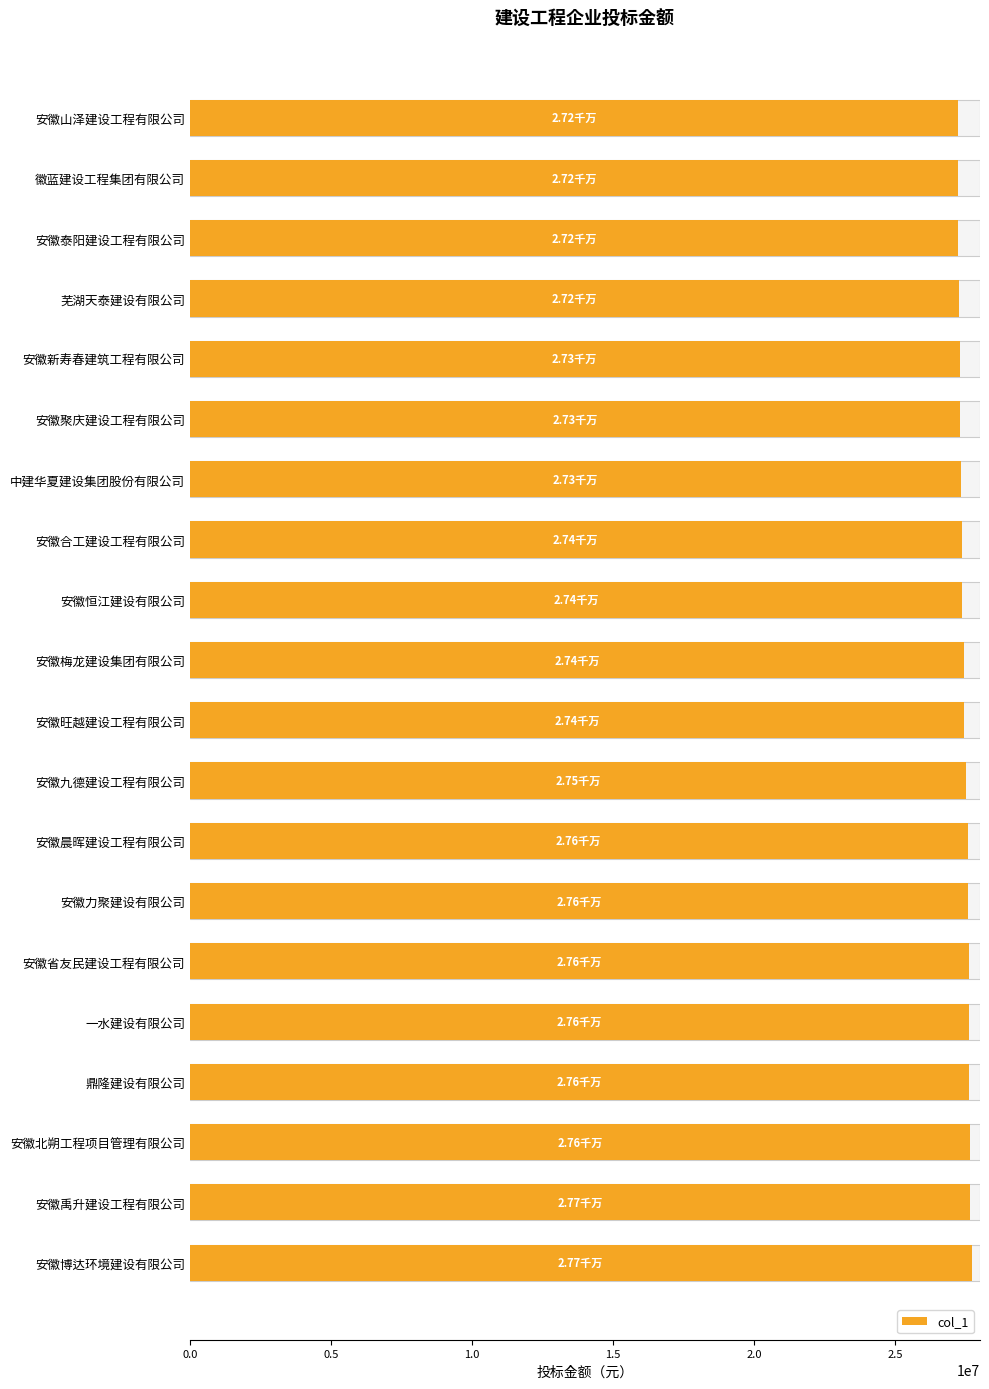

What is the average value?

27443439.0